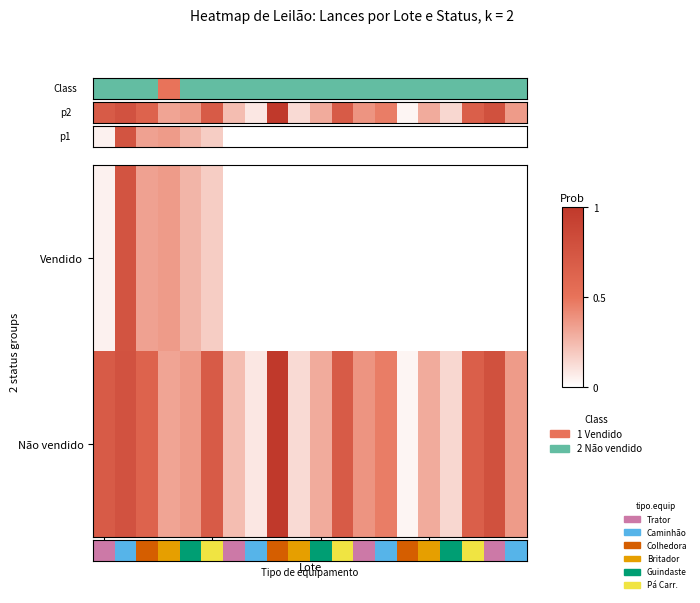

At how many categories does at least one series exceed 0?

20